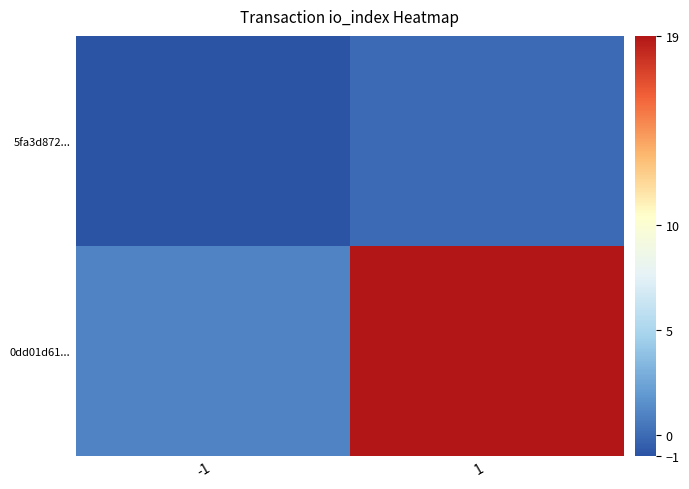

At 1, list the series in order from smallest to largest.

5fa3d872..., 0dd01d61...